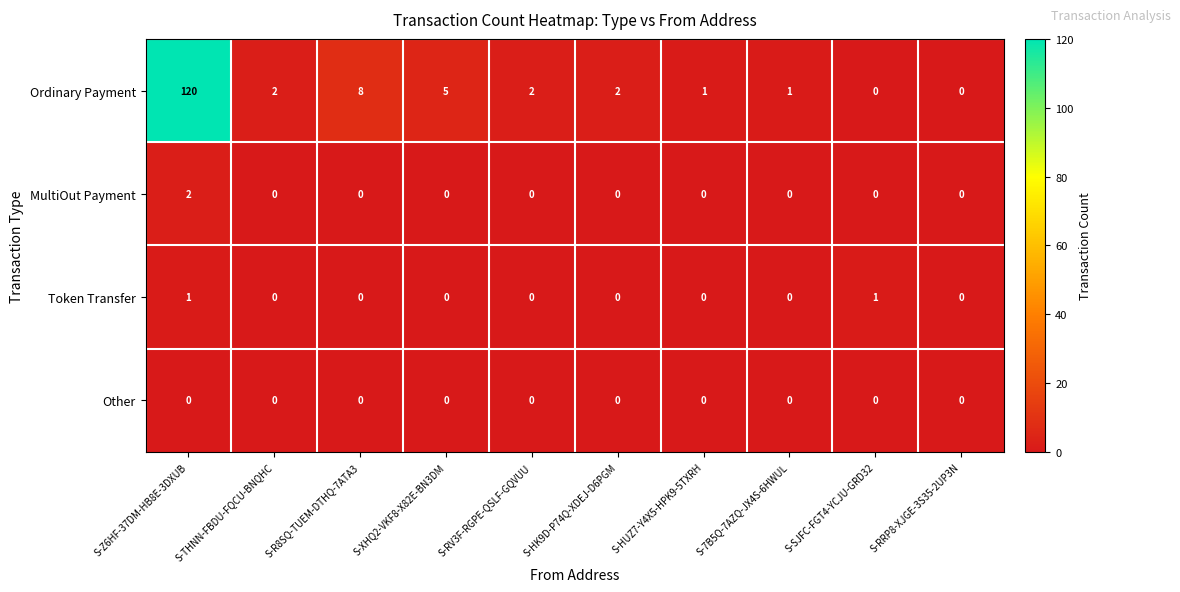

At which category is the sum across all series the highest?

S-Z6HF-37DM-HB8E-3DXUB